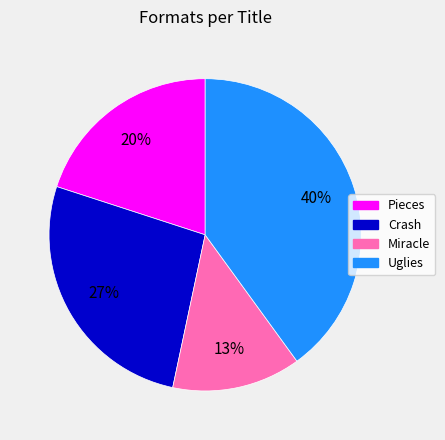

To the nearest percent, what is the difference between the Uglies and Crash slice percentages?

13%